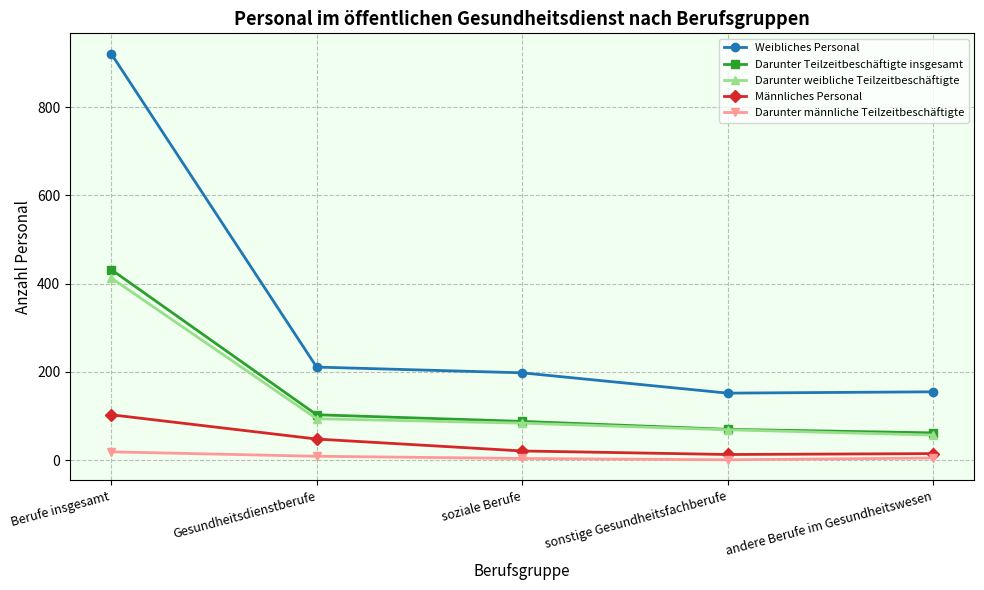

At how many categories does at least one series exceed 112?

5